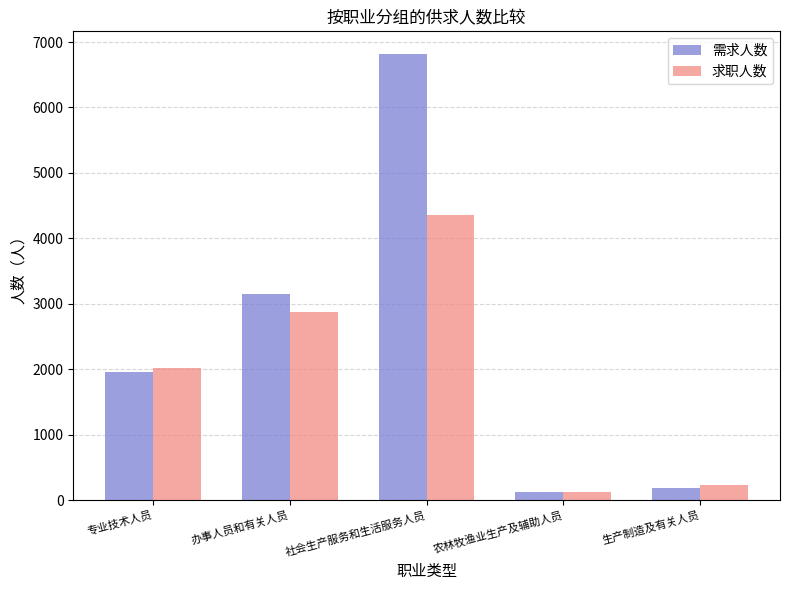

How many bars are there in total?

10